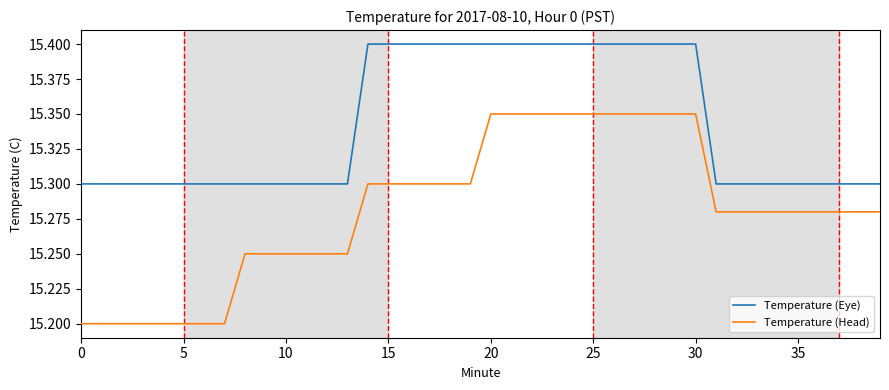

How many lines are shown in the chart?

2